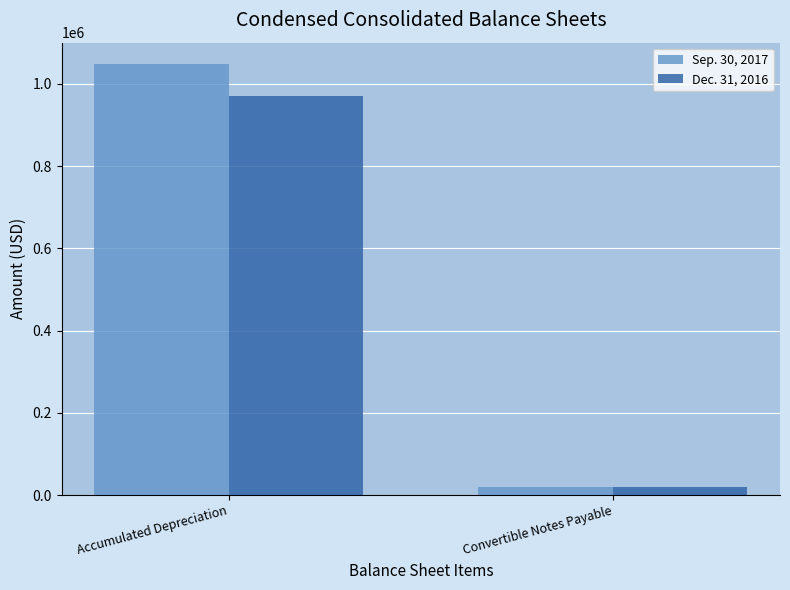

What is the difference between the highest and lowest values at Accumulated Depreciation?

78070